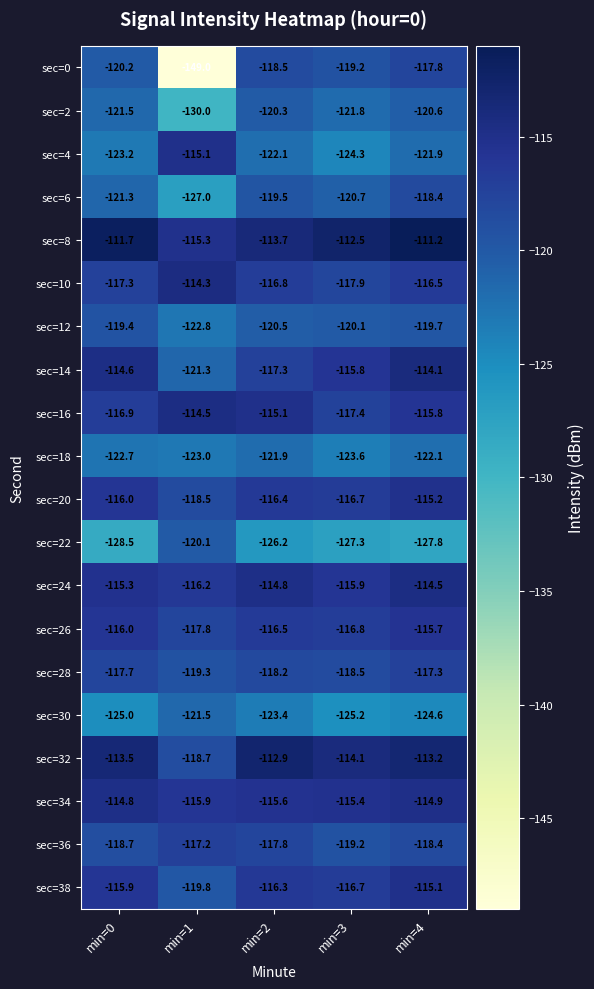

Which series has the largest total across all categories?

sec=8